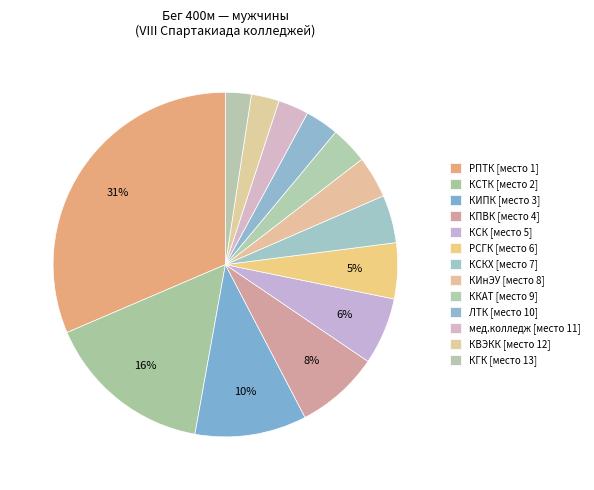

How many slices are in this pie chart?

13